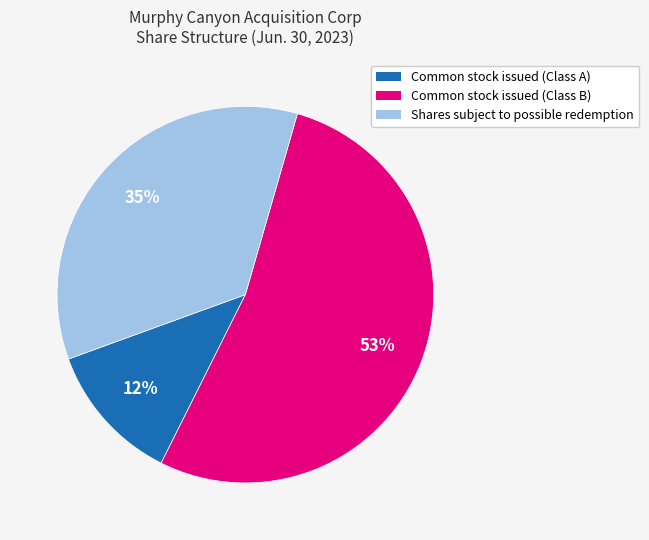

Which has a higher value, Common stock issued (Class B) or Common stock issued (Class A)?

Common stock issued (Class B)